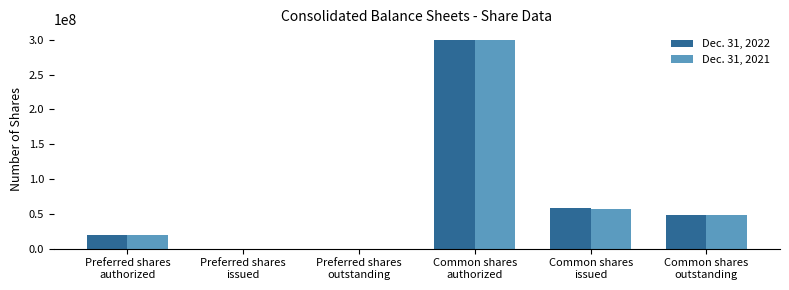

What is the average value of the Dec. 31, 2022 series?

71037050